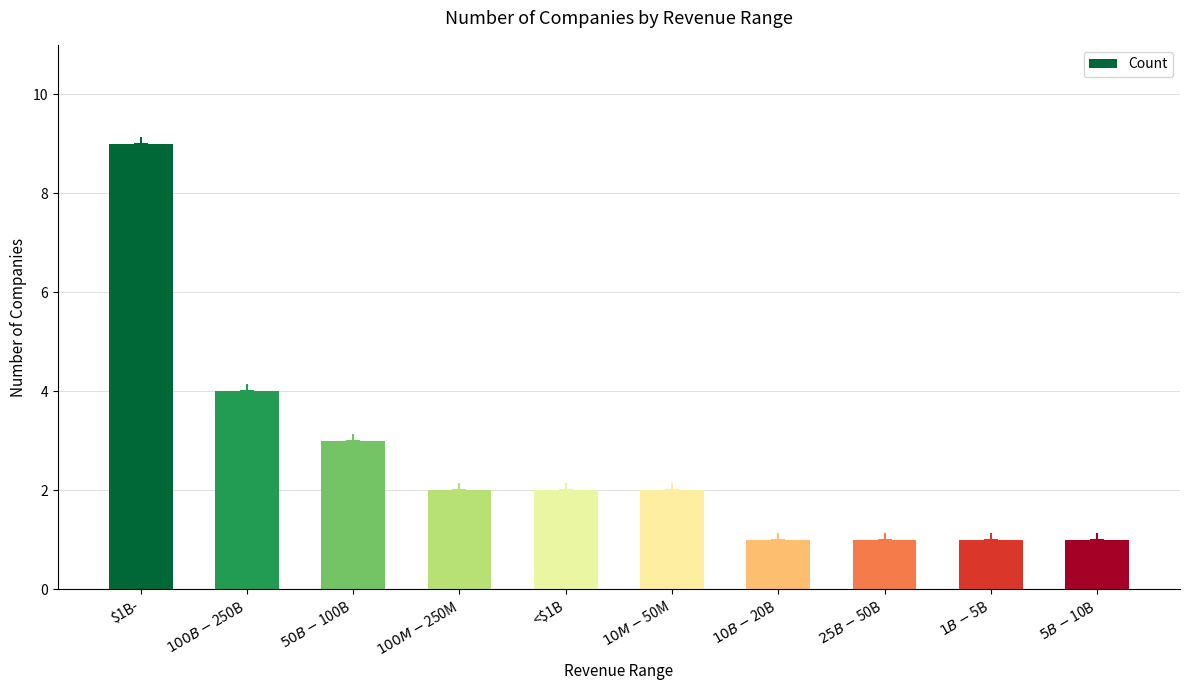

Which category has the highest value across all series?

$1B-